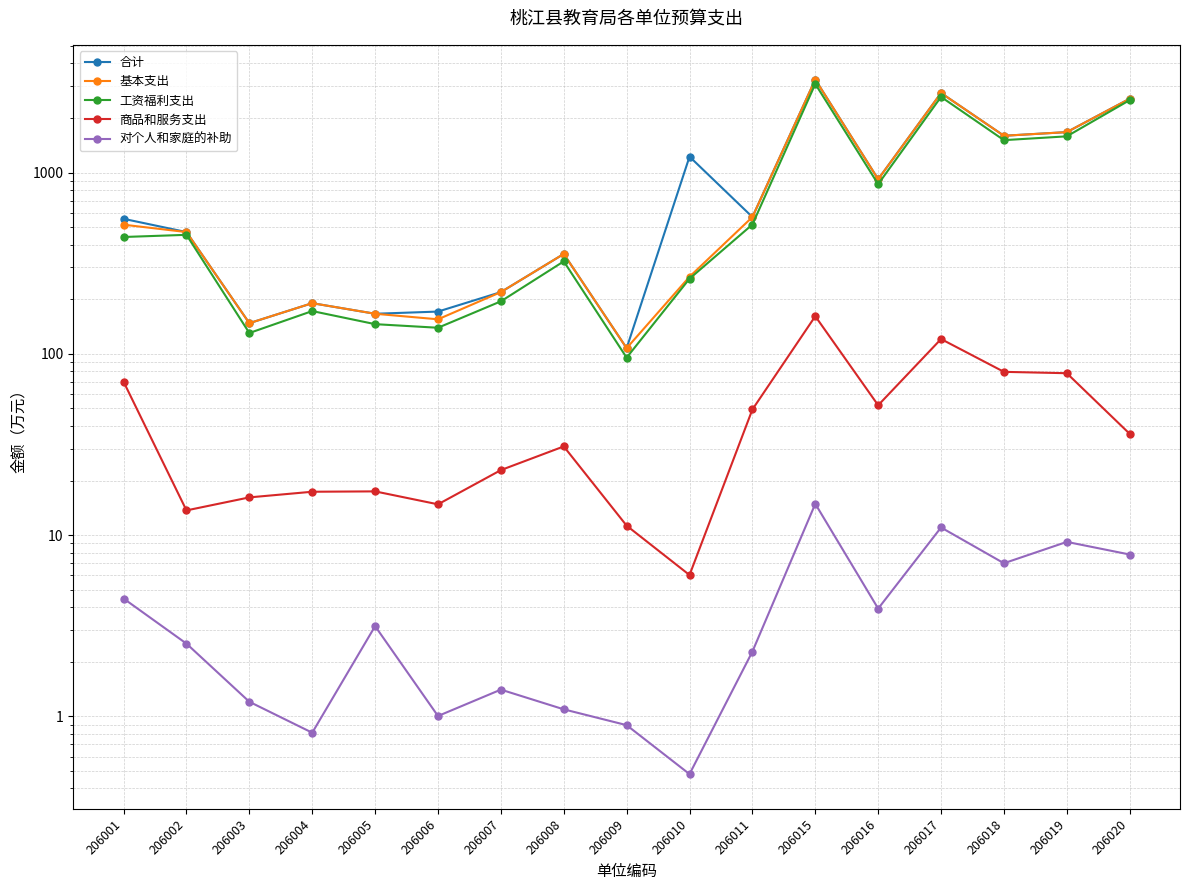

Is it true that 工资福利支出 equals 441.1 at 206001?

True